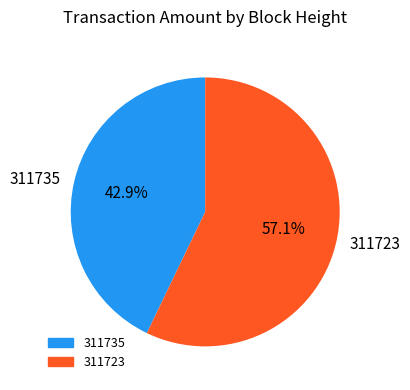

What percentage is the 311735 slice, to the nearest percent?

43%